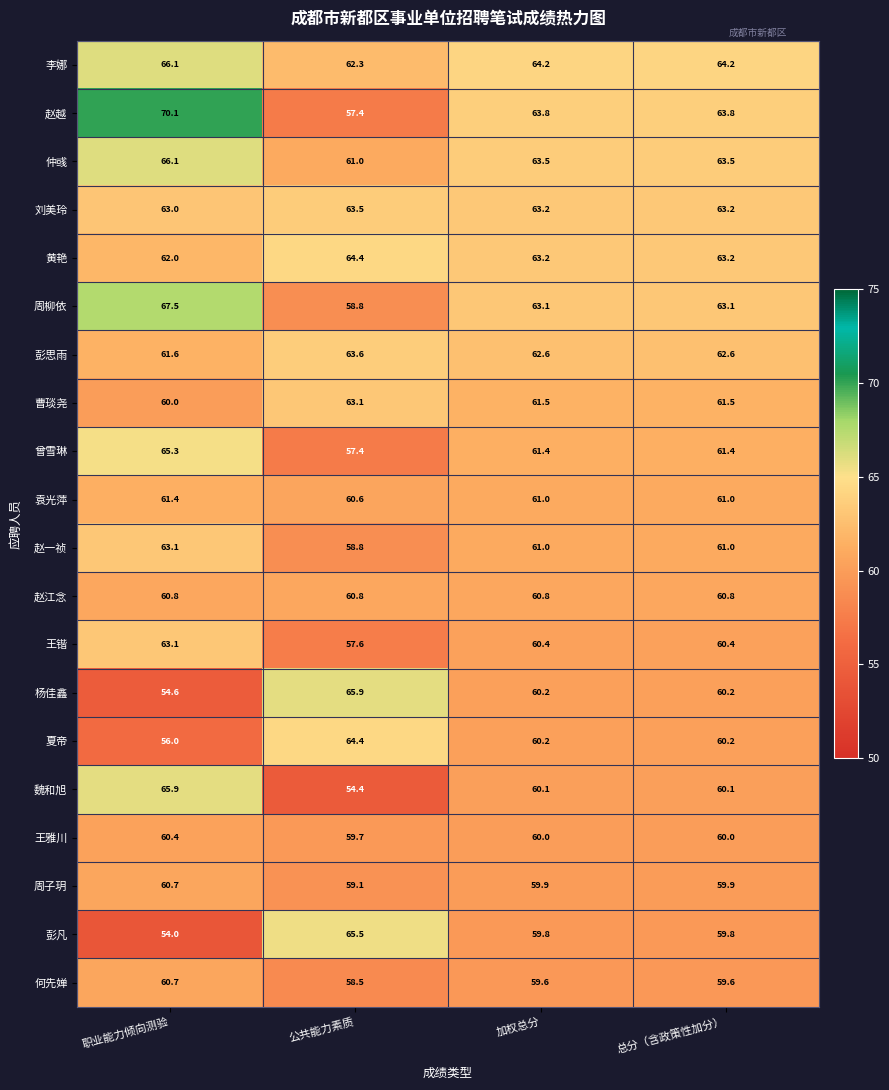

Which series has the largest range (max minus min)?

赵越